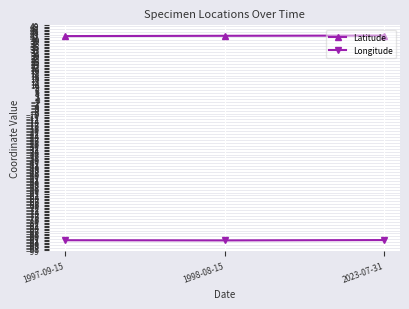

Does the chart have visible grid lines?

Yes